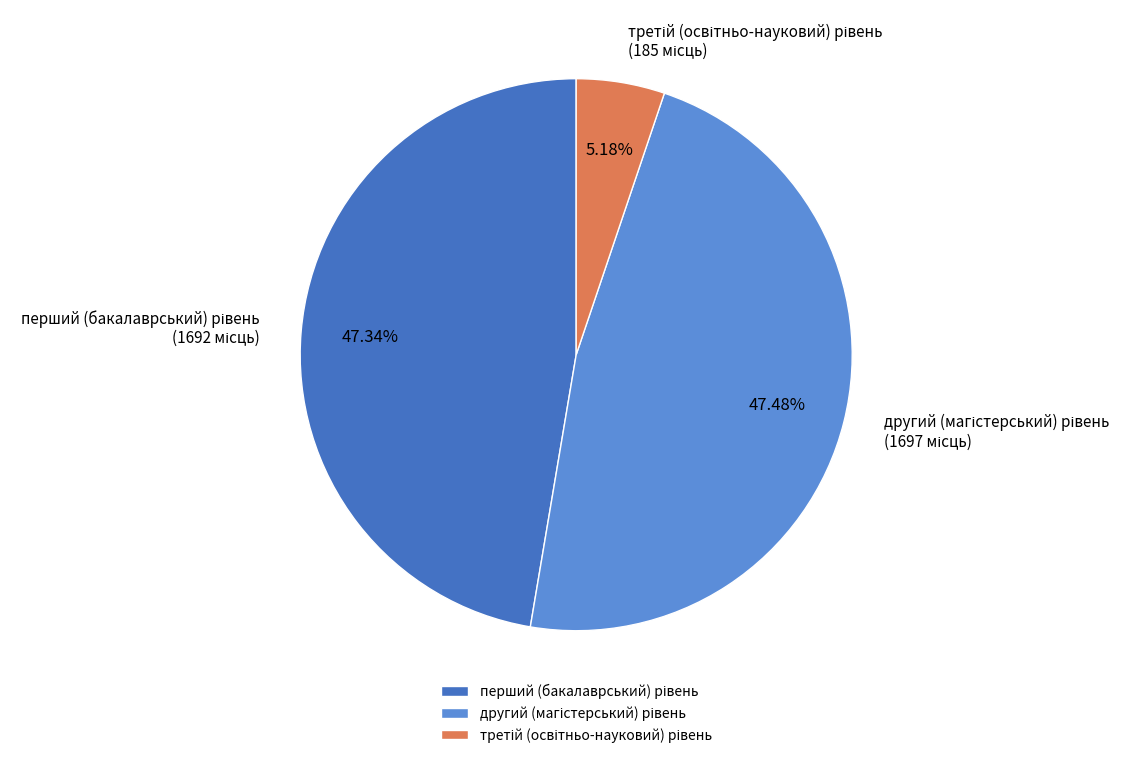

Does any single category account for the majority?

No